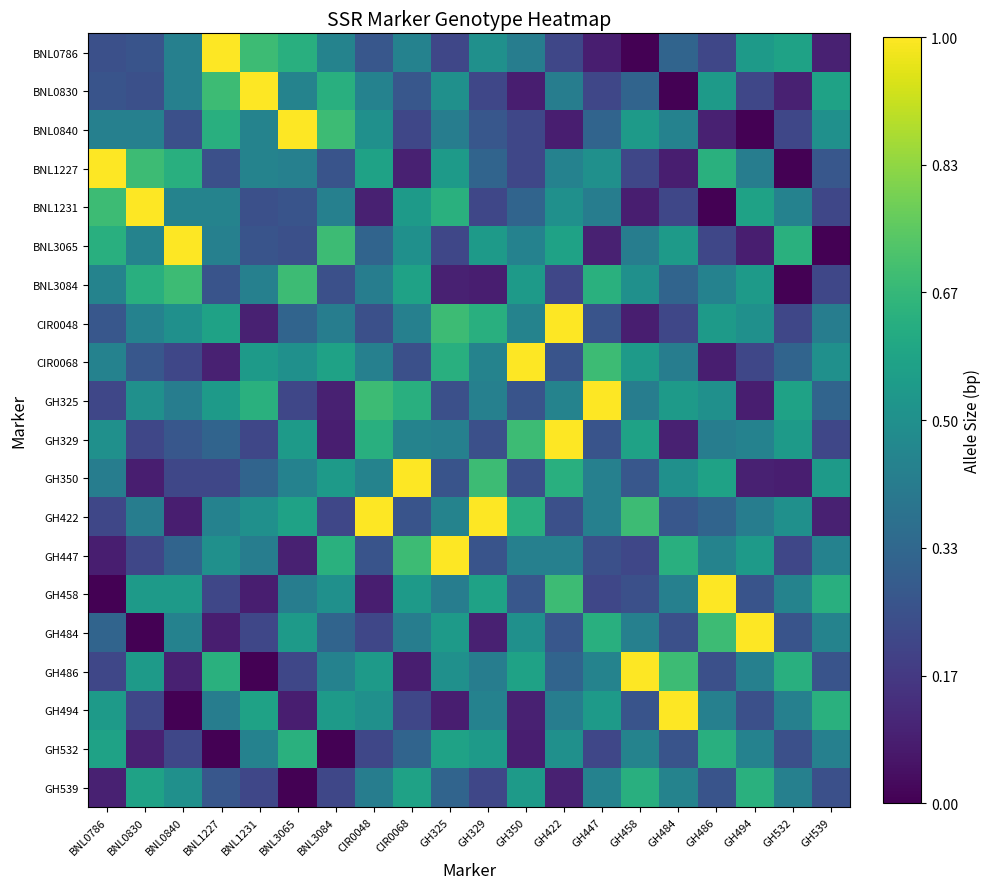

List the series in order of their peak value, highest first.

BNL0786, BNL0830, BNL0840, BNL1227, BNL1231, BNL3065, CIR0048, CIR0068, GH325, GH329, GH350, GH422, GH447, GH458, GH484, GH486, GH494, BNL3084, GH532, GH539